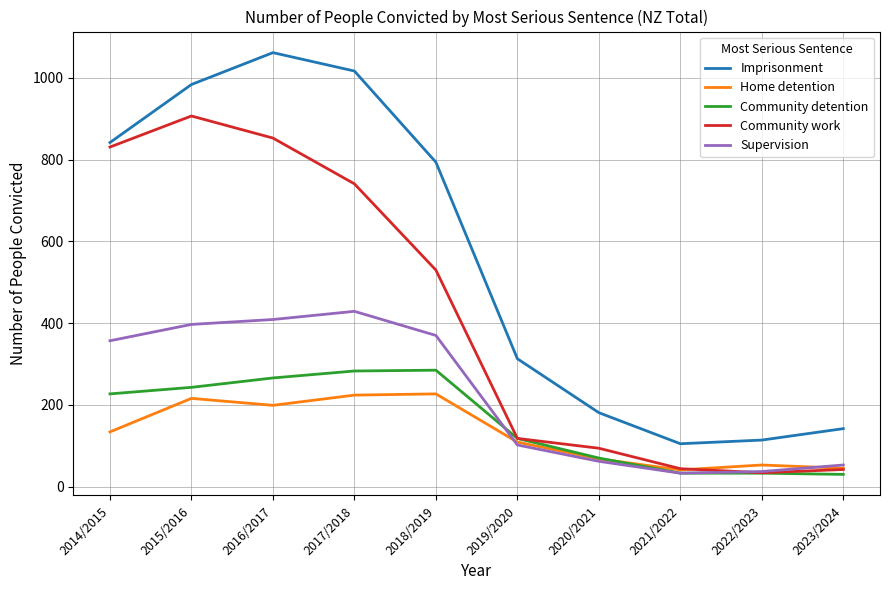

At which label is Imprisonment closest to 583?

2018/2019